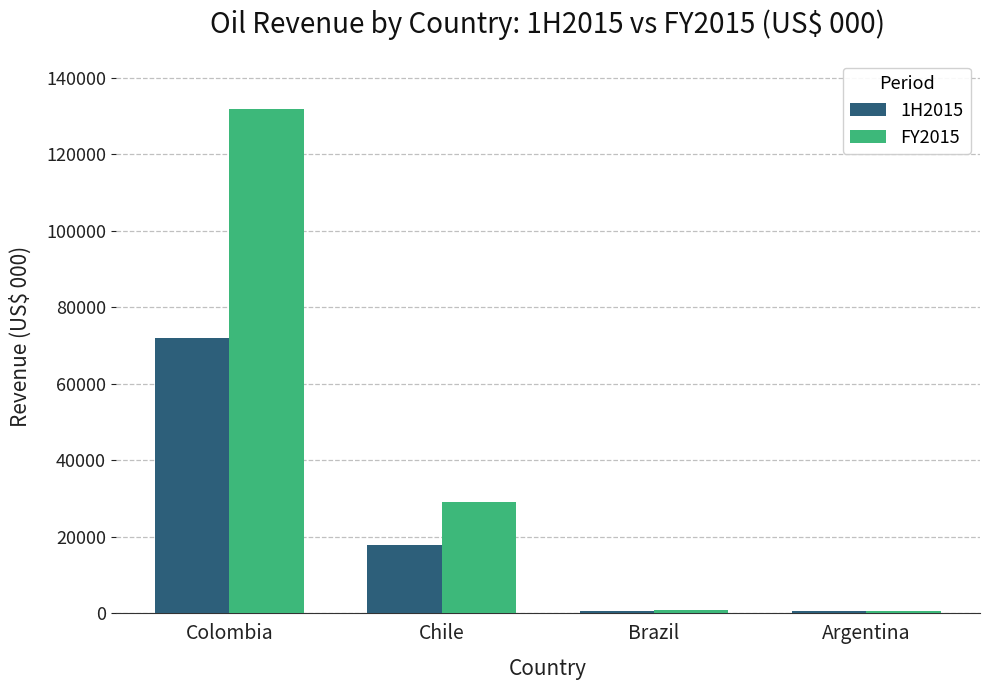

At which label is FY2015 closest to 66247?

Chile